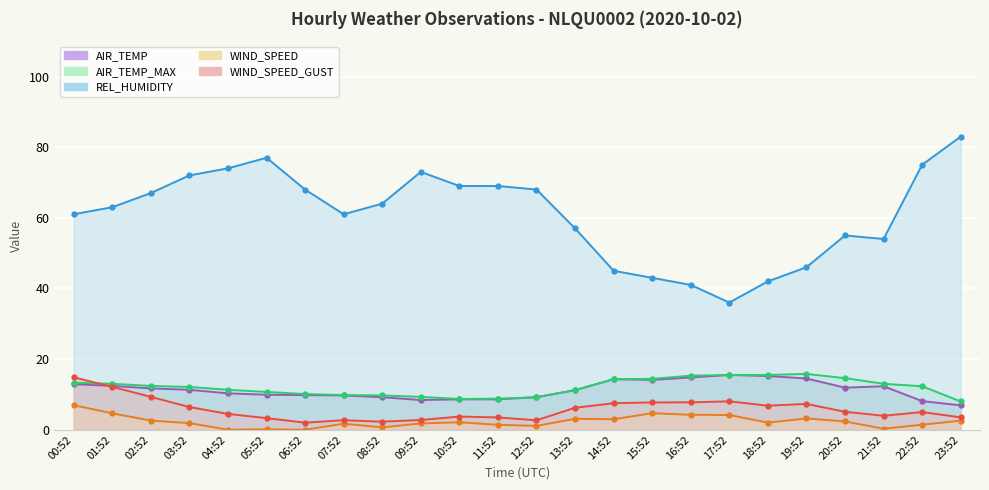

At which category does WIND_SPEED reach its first local peak?

05:52